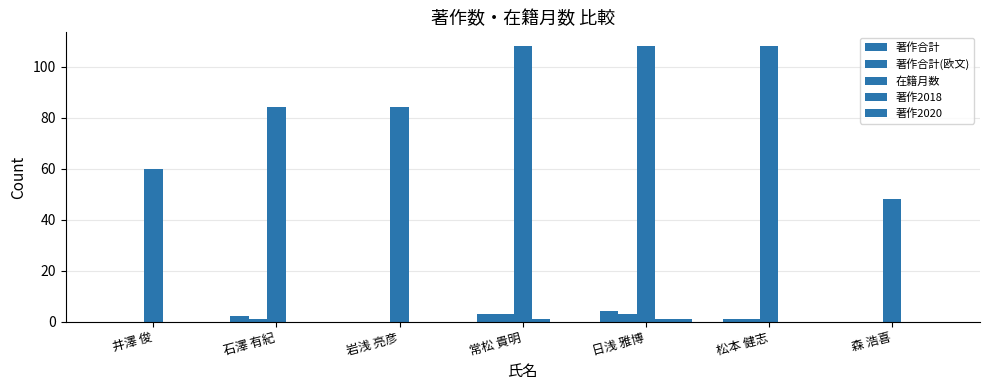

True or false: 在籍月数 has a value of 108 at 松本 健志.

True